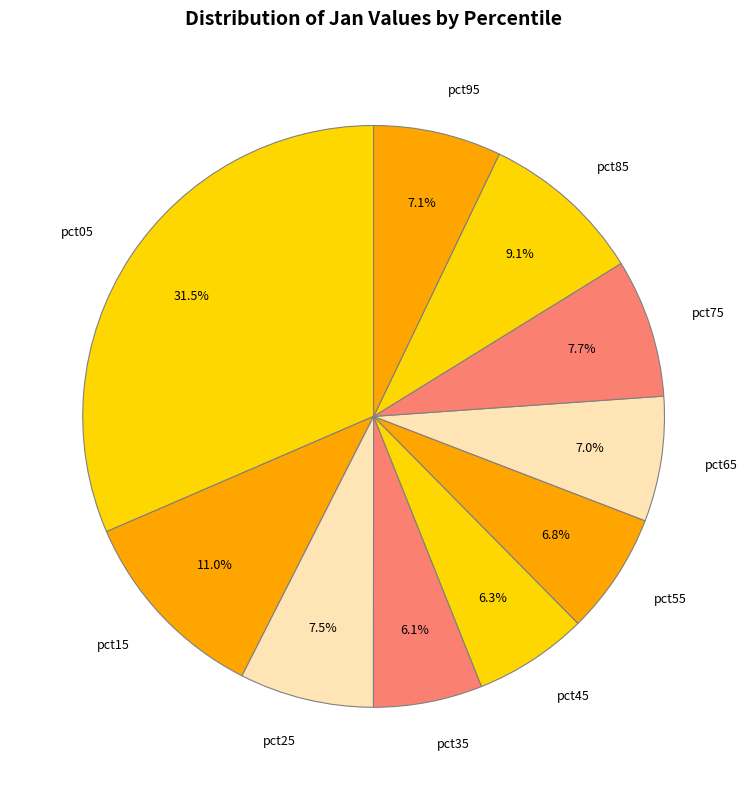

Between pct25 and pct45, which is larger?

pct25